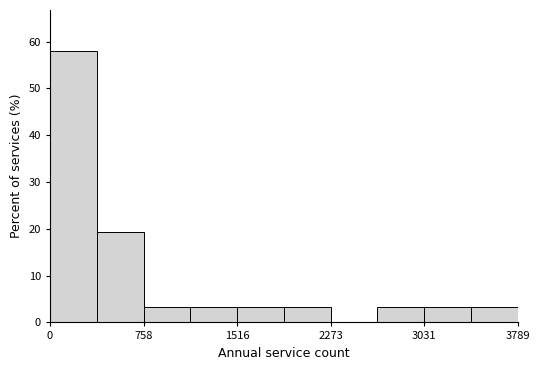

Around what value on the x-axis is the tallest bar? Give the approximate position of its centre, as read against the axis.

200